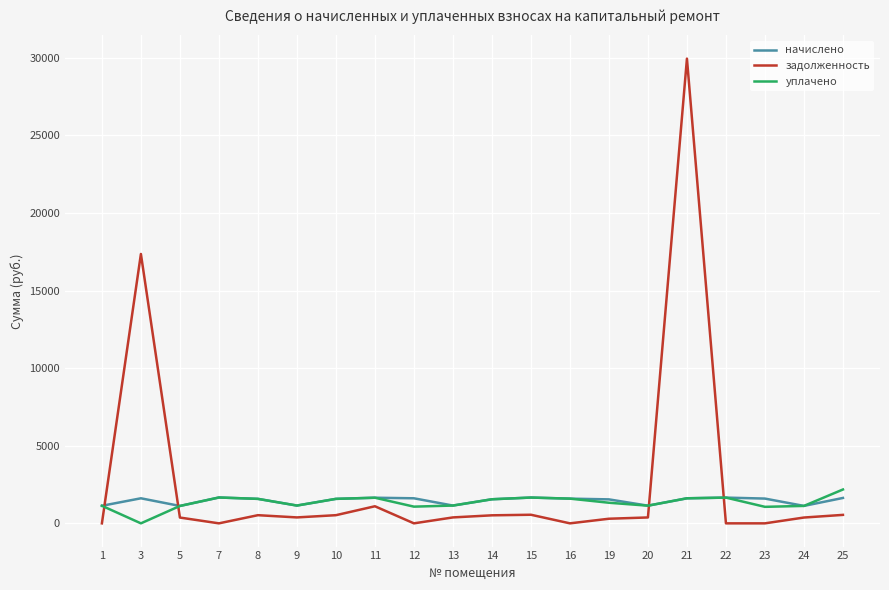

True or false: уплачено and задолженность cross at least once.

True